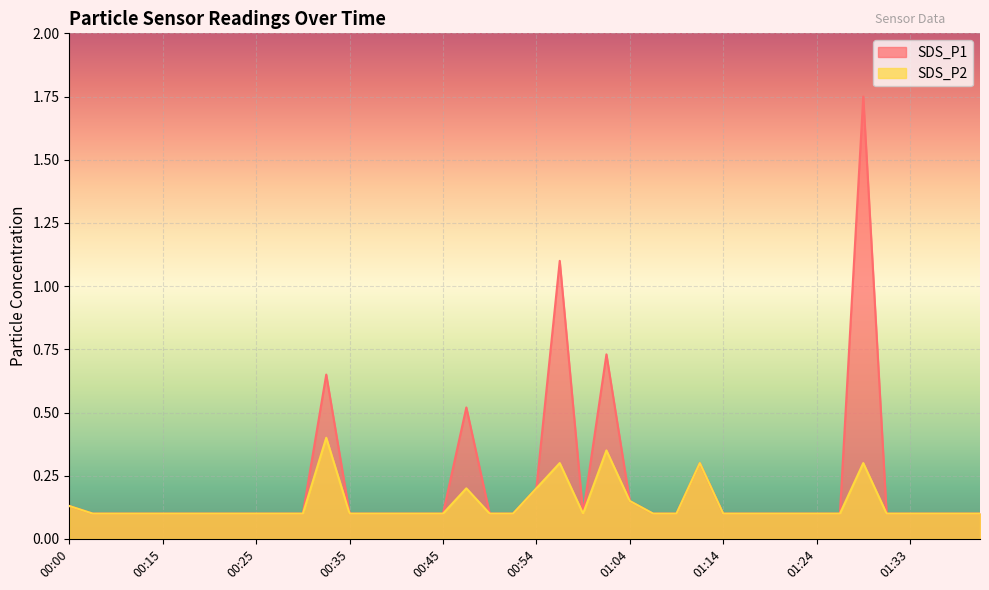

What position from the right is 00:50?

22